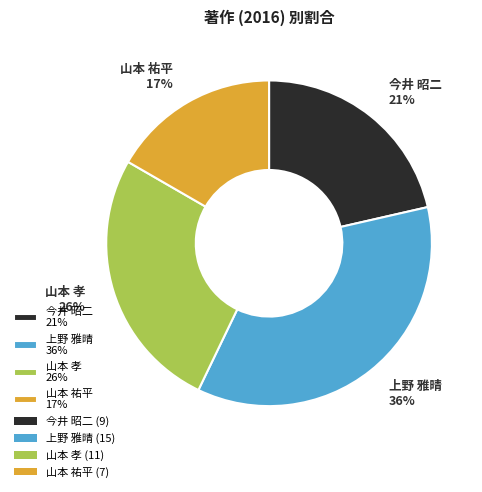

Is there any slice that represents more than half of the pie?

No